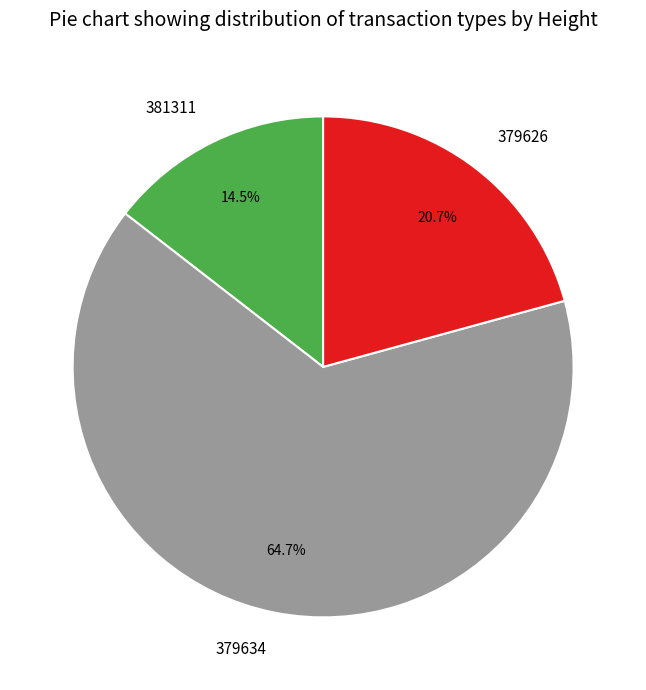

To the nearest percent, what is the difference between the largest and smallest slice percentages?

50%